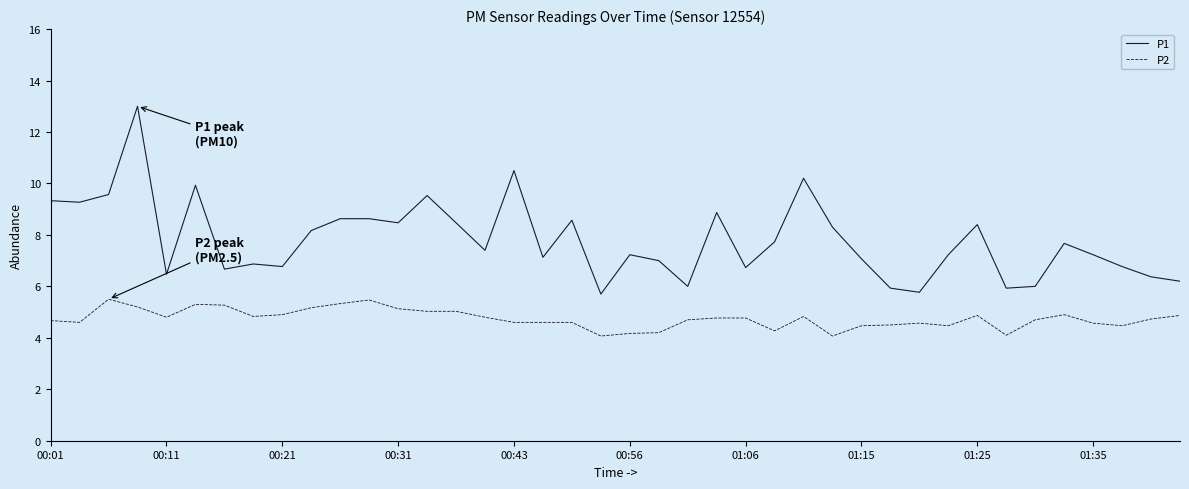

True or false: P1 has more than 1 interior local peaks.

True